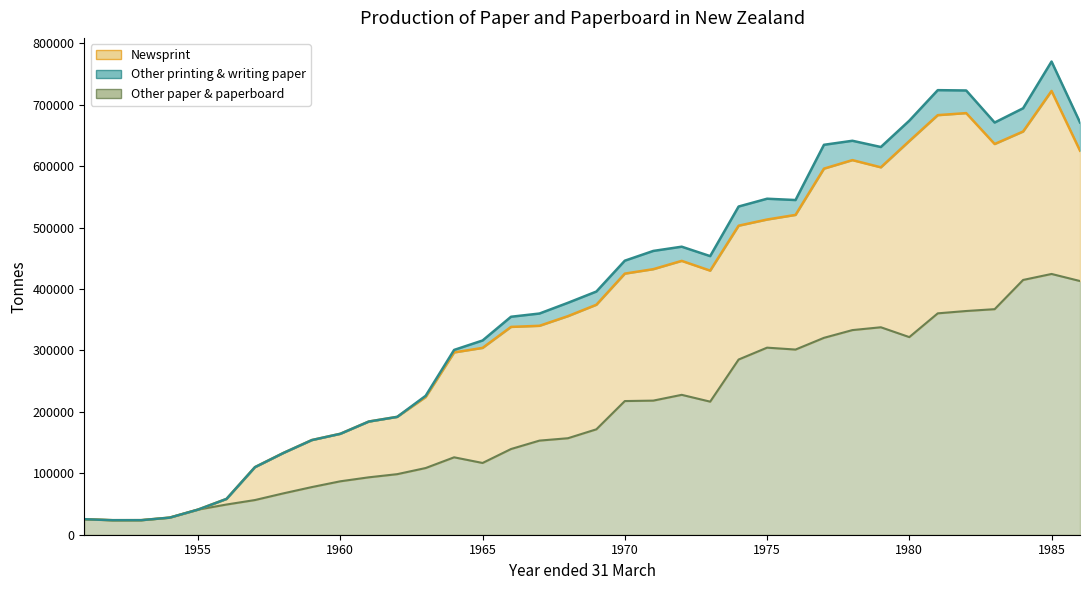

The value of Other paper & paperboard at 1960 is 153345. True or false?

False